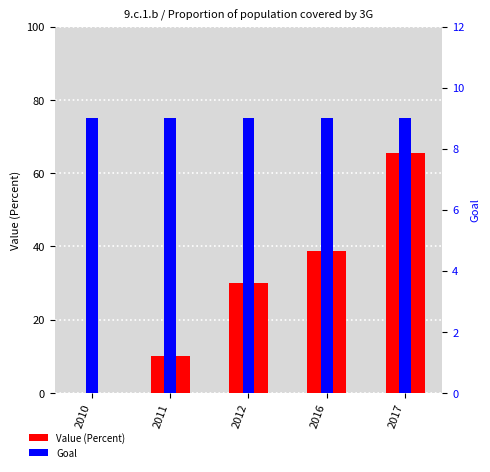

At how many categories does at least one series exceed 59?

1